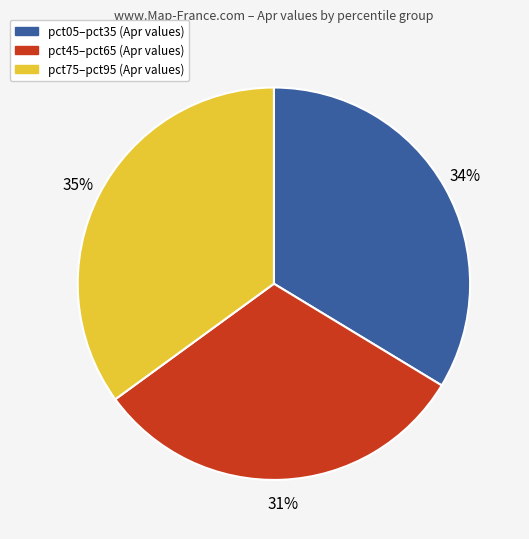

How many segments does this pie chart have?

3